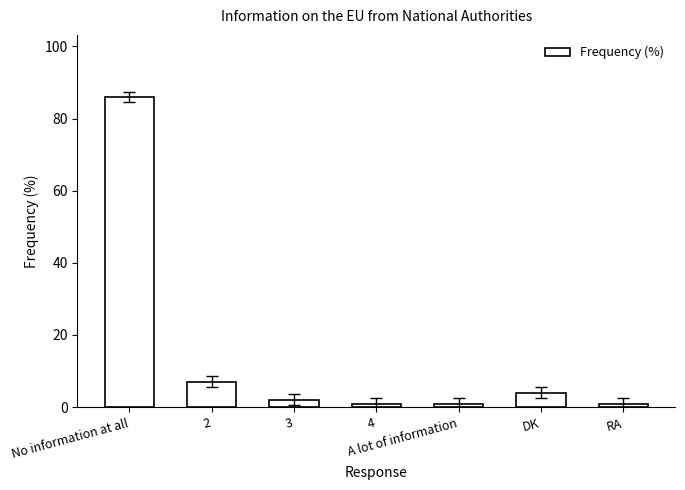

What is the greatest value displayed?

86